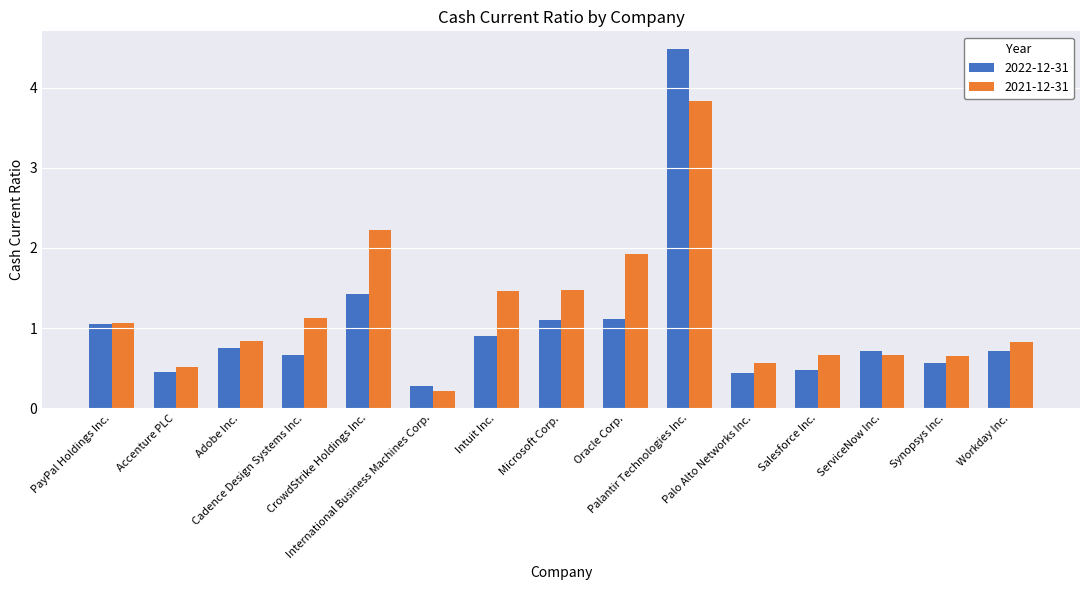

The value of 2021-12-31 at Adobe Inc. is 0.8. True or false?

True